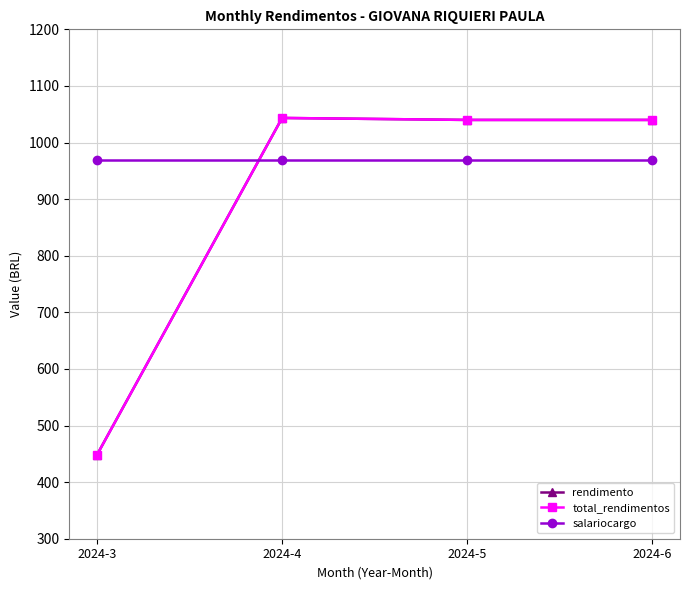

Reading left to right, extract all data points from this chart.

rendimento: 448.3	1043.4	1039.9	1039.9
total_rendimentos: 448.3	1043.4	1039.9	1039.9
salariocargo: 969.9	969.9	969.9	969.9